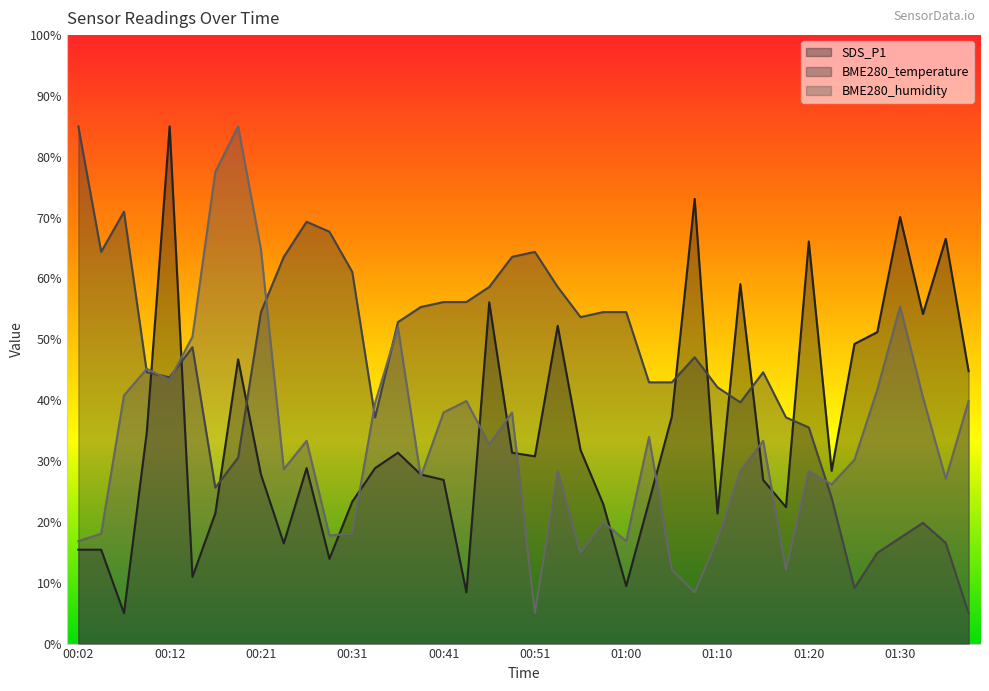

At which label does BME280_temperature first exceed 48?

00:02